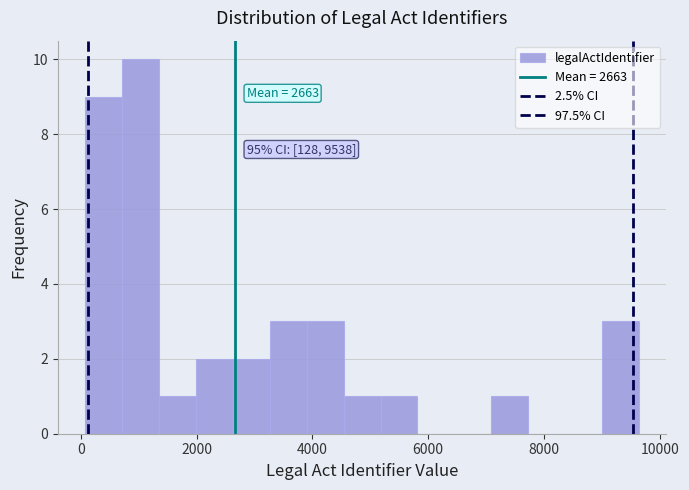

Around what value on the x-axis is the tallest bar? Give the approximate position of its centre, as read against the axis.

1000